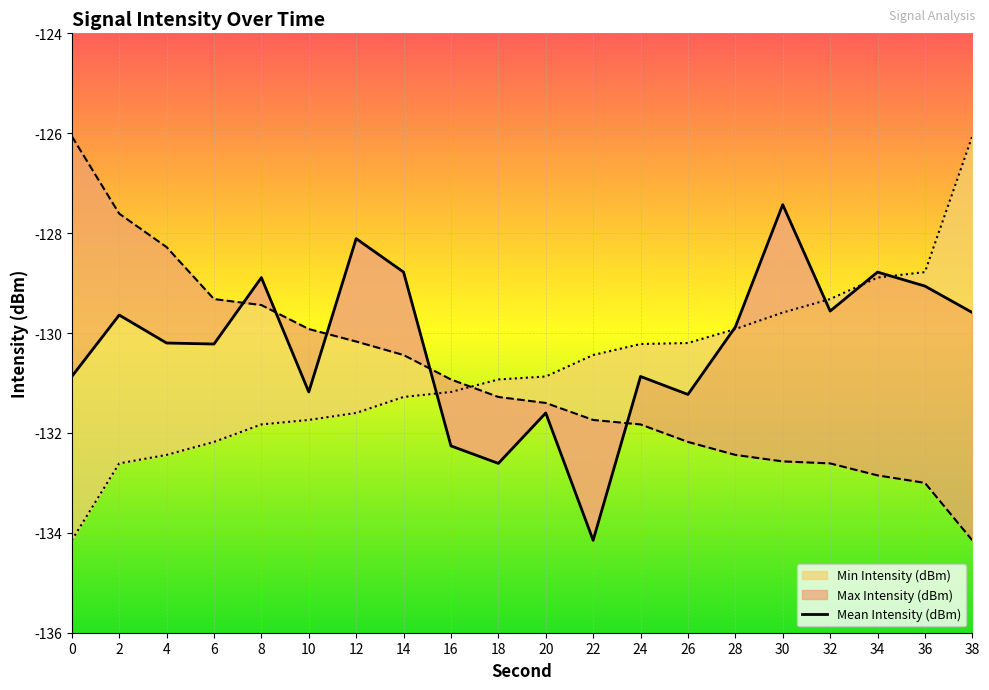

What is the value of the 8th point from the left?

-128.8